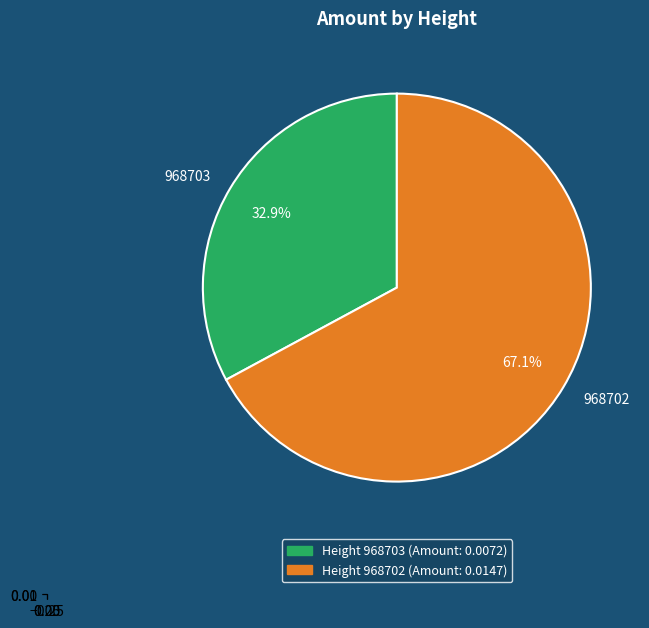

Which slice is the largest?

968702